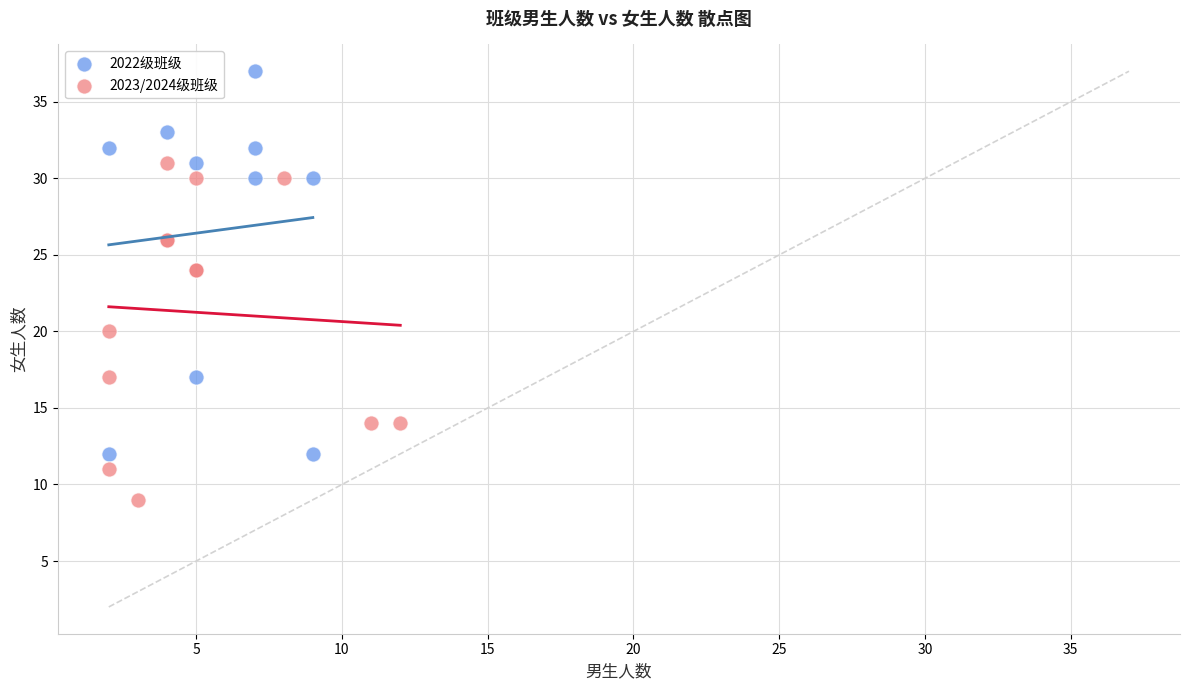

Which series reaches the minimum Y coordinate?

2023/2024级班级